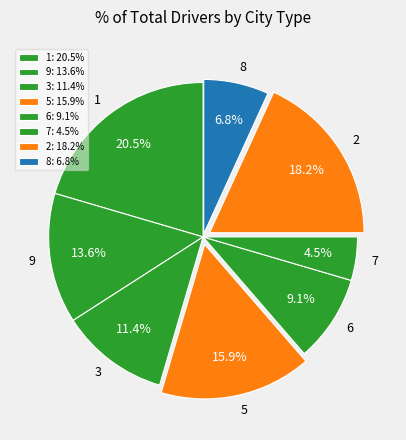

How many segments does this pie chart have?

8